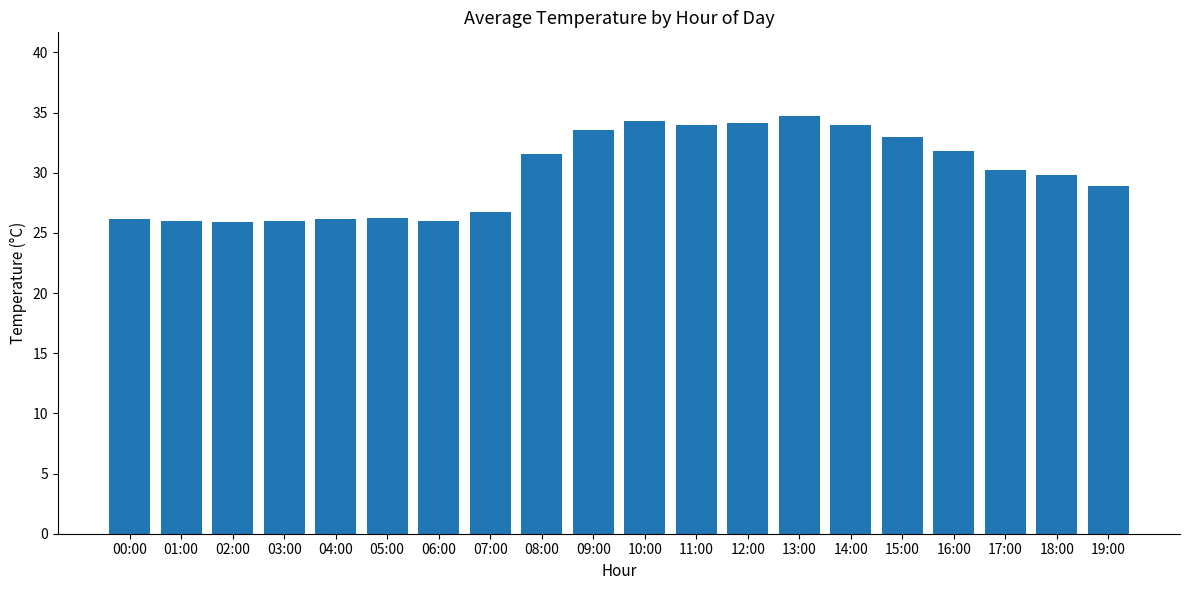

What is the change in value from 00:00 to 13:00?

+8.6